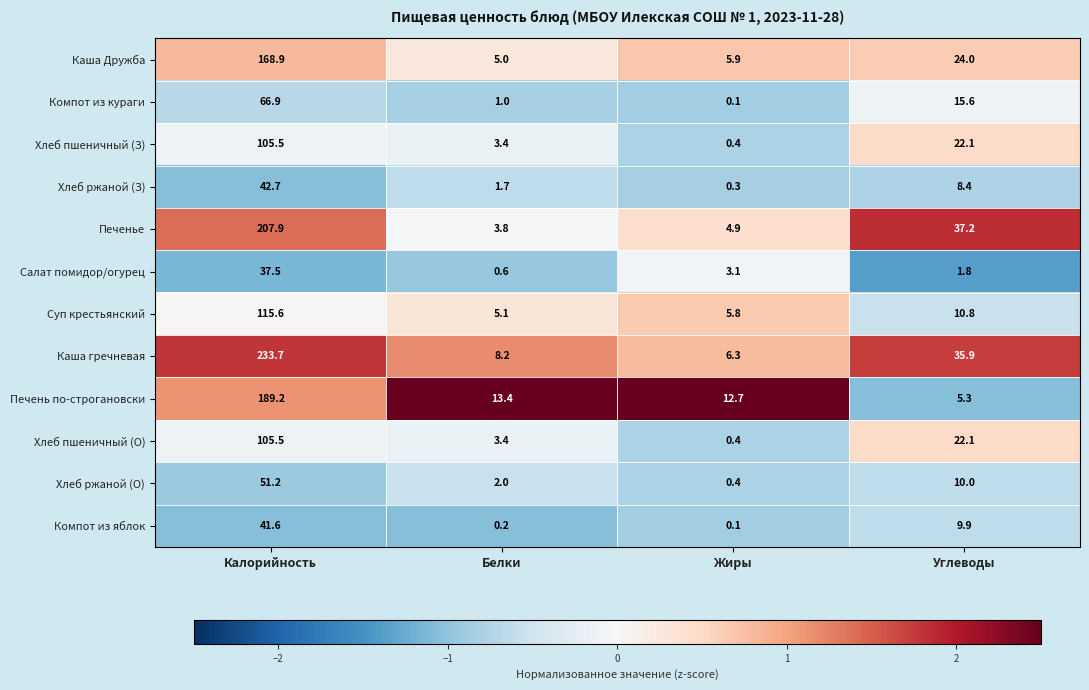

Rank the categories by Хлеб пшеничный (О) value from highest to lowest.

Калорийность, Углеводы, Белки, Жиры